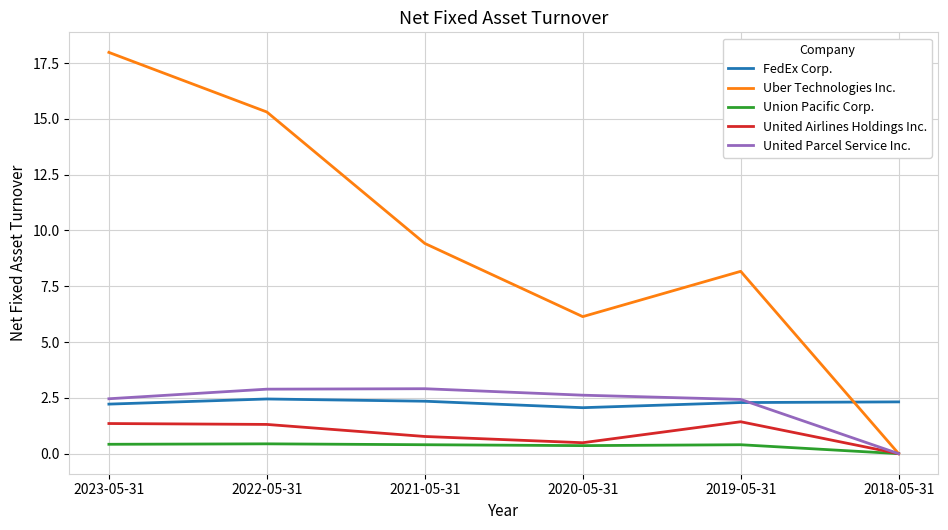

At which label is FedEx Corp. closest to 2?

2020-05-31